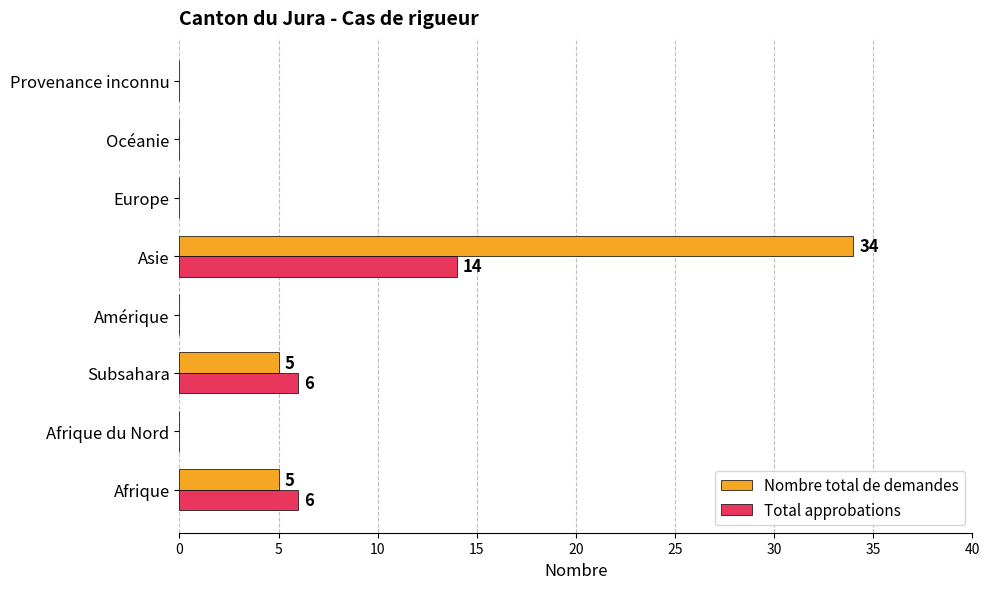

The Total approbations series shows 0 at Provenance inconnu. True or false?

True